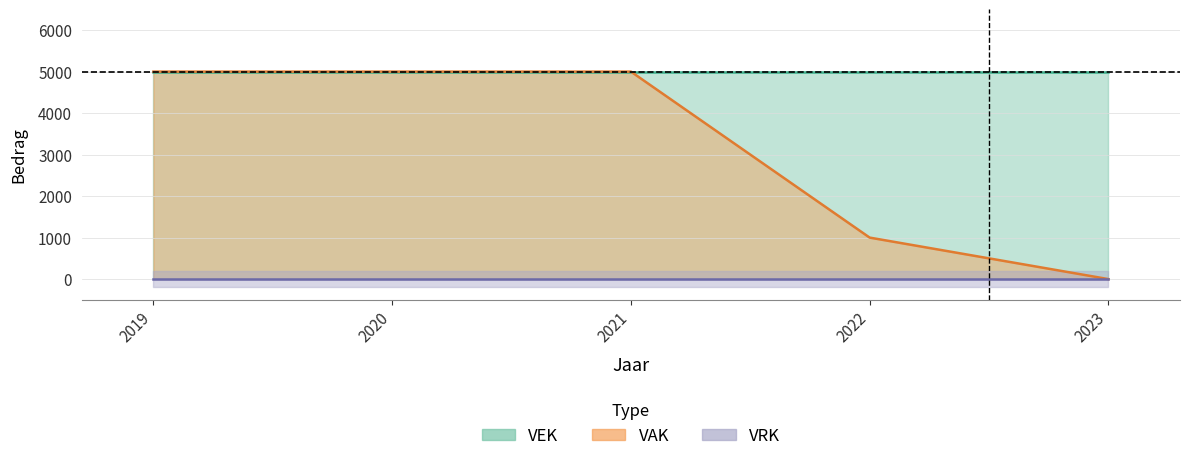

True or false: VRK and VAK_mid cross at least once.

False